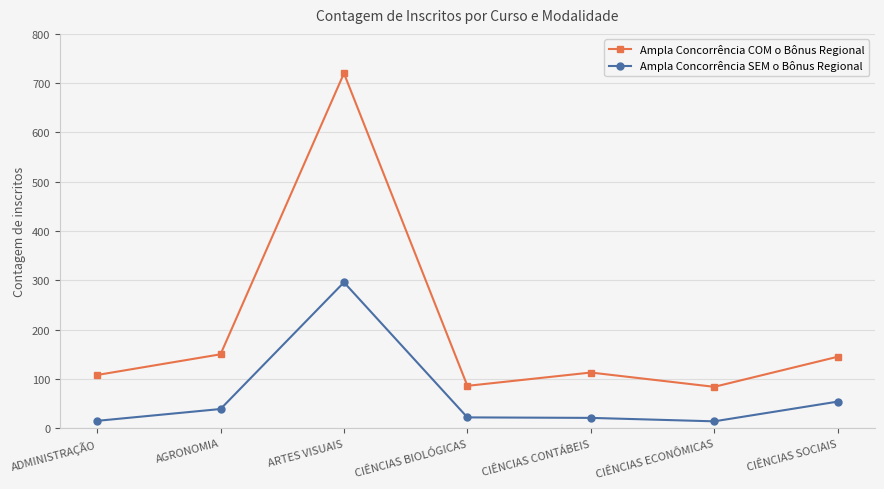

Count the number of categories in the chart.

7